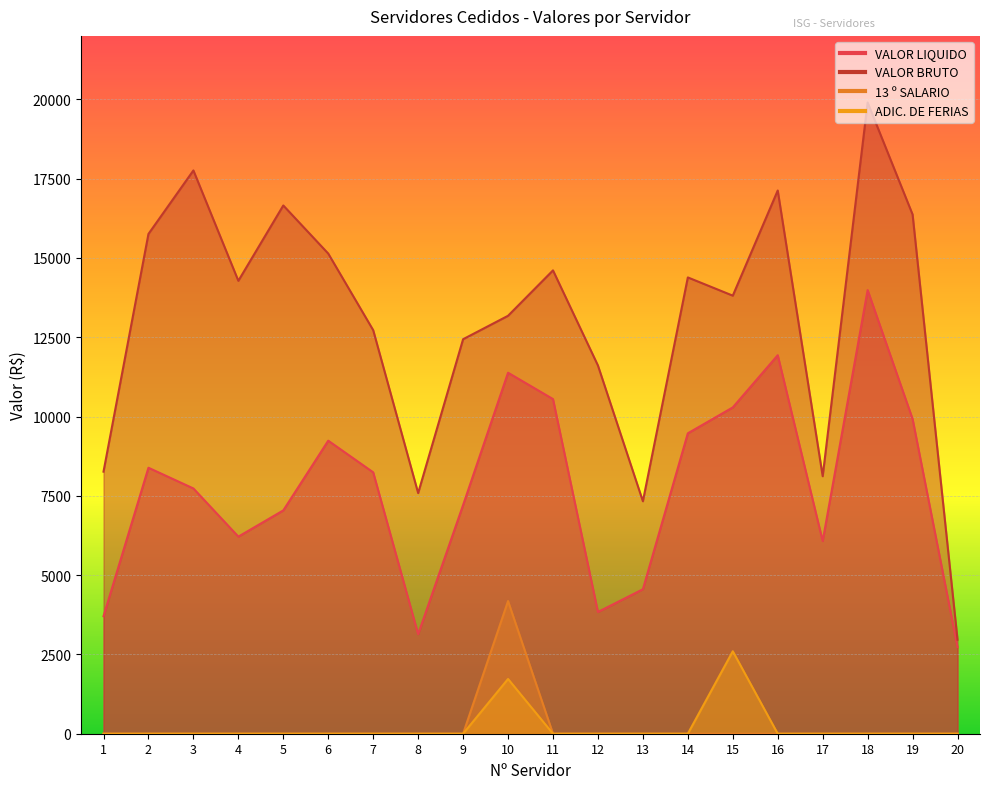

What is the value of the VALOR LIQUIDO point at the 14th from the left?

9471.5